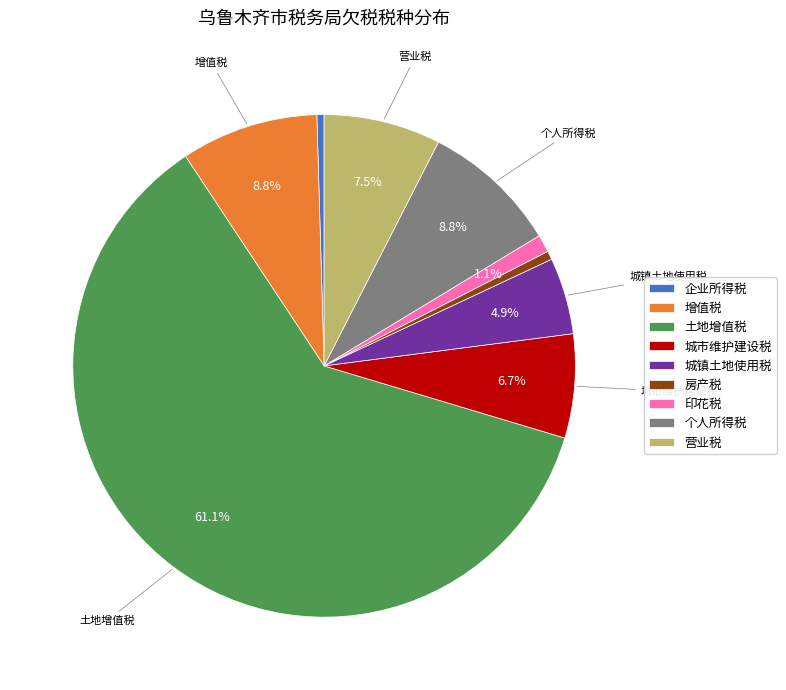

Is it true that 房产税 is 1% of the pie?

True